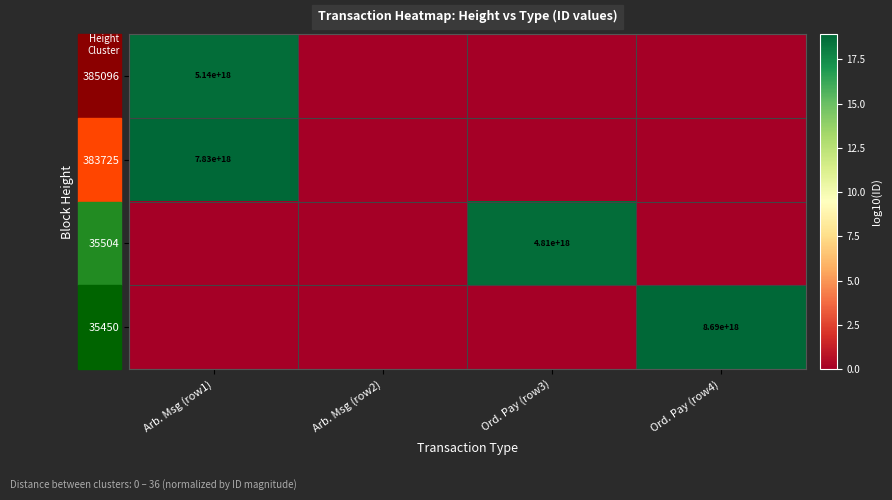

At how many categories does at least one series exceed 8?

3